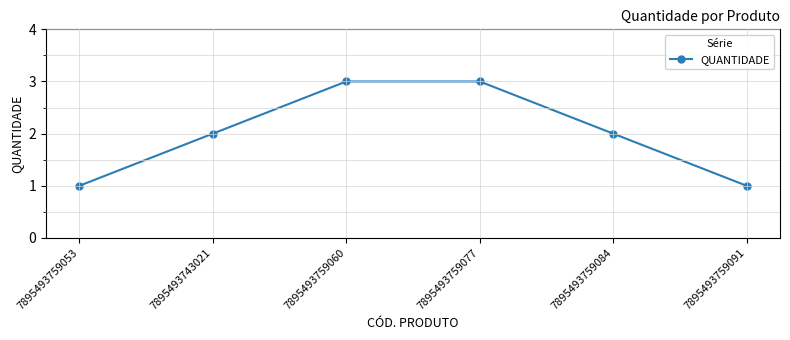

What is the ratio of the value at 7895493759053 to the value at 7895493743021?

0.5